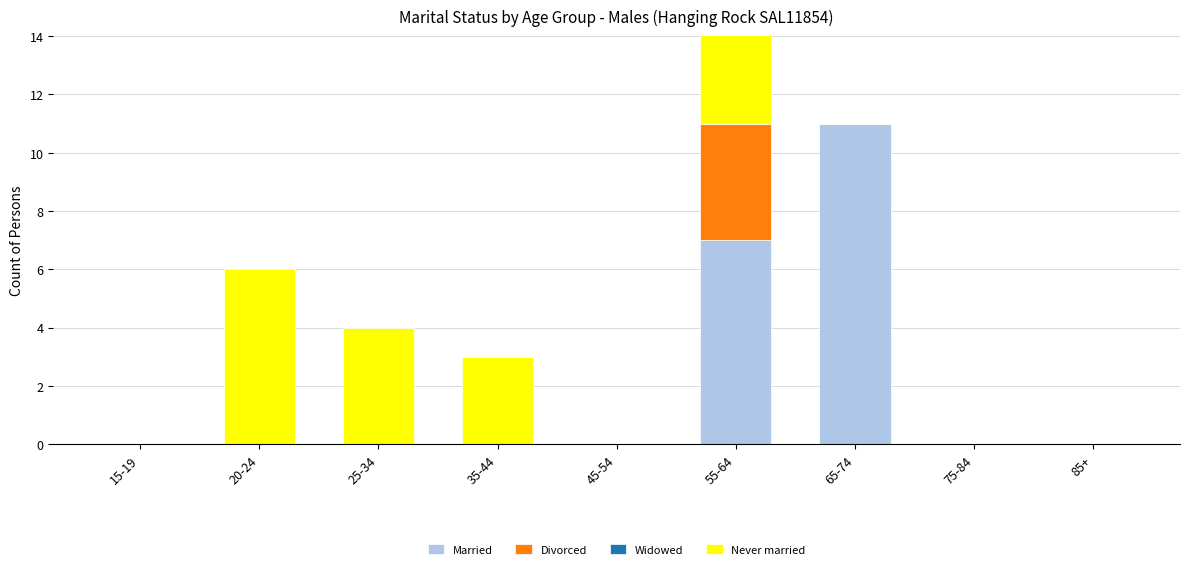

Which series has the largest total across all categories?

Married